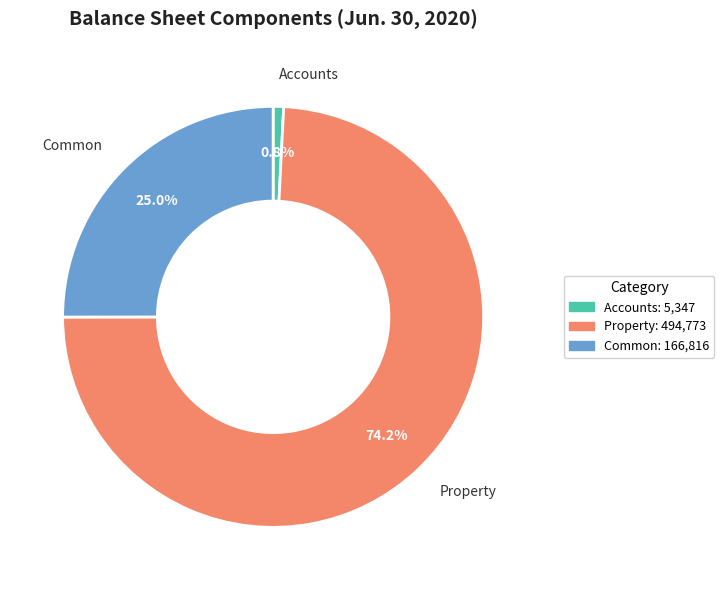

Does any single category account for the majority?

Yes